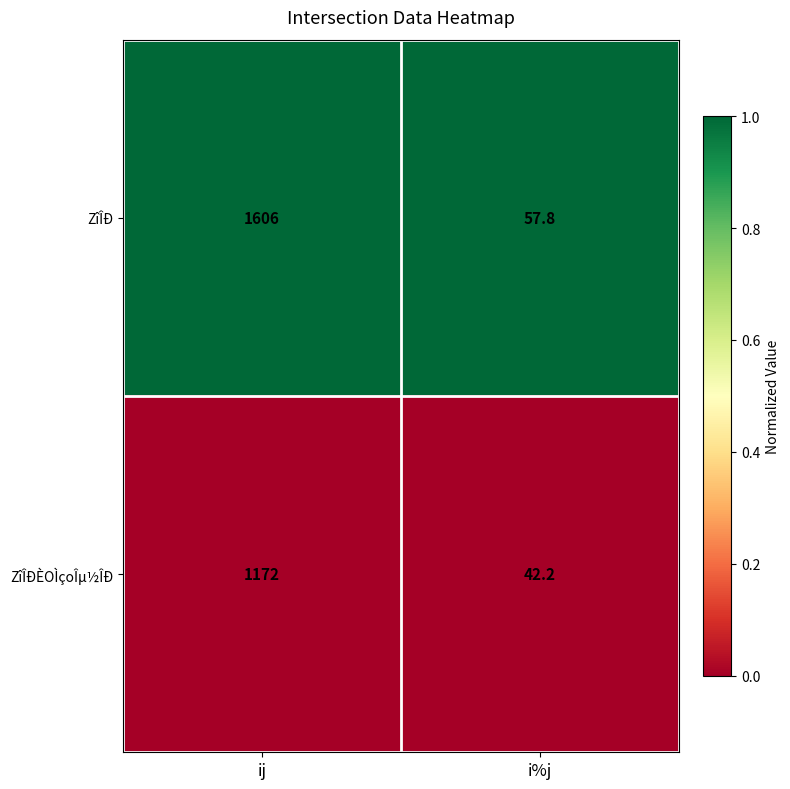

List the series in order of their overall mean, highest first.

ZîÎÐ, ZîÎÐÈOÌçoÎµ½ÎÐ